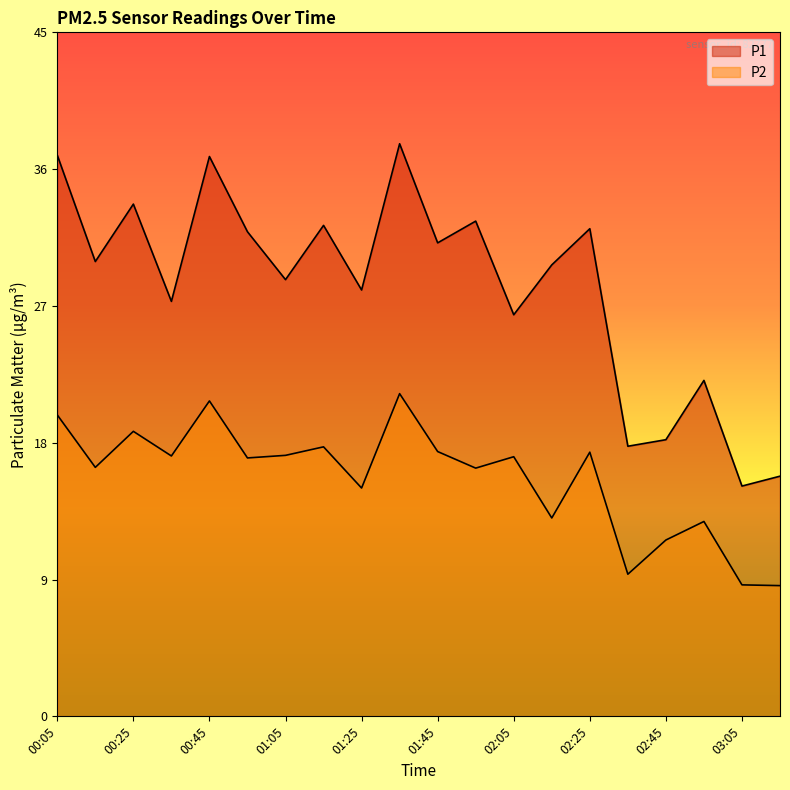

What is the label of the 20th point from the left?

03:15